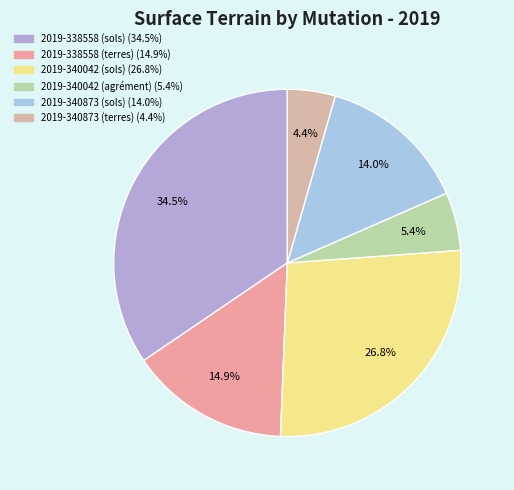

Between 2019-338558 (sols) and 2019-340873 (terres), which is larger?

2019-338558 (sols)